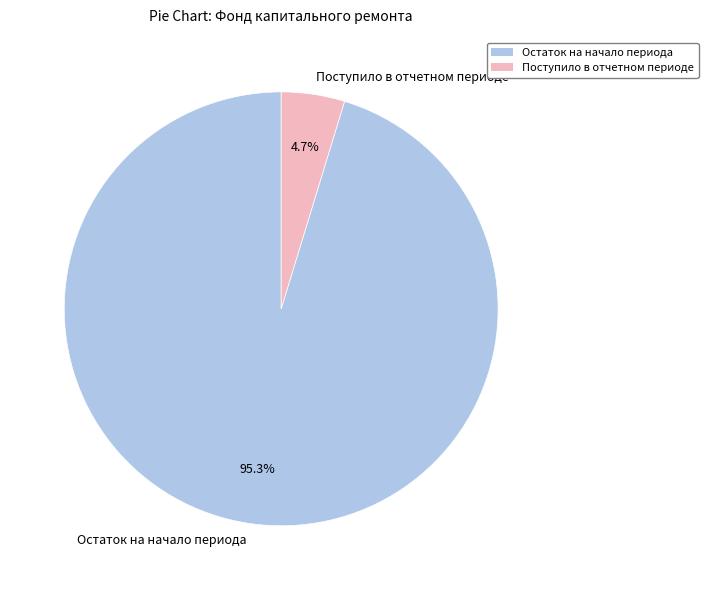

Is the sum of Поступило в отчетном периоде and Остаток на начало периода greater than half?

Yes